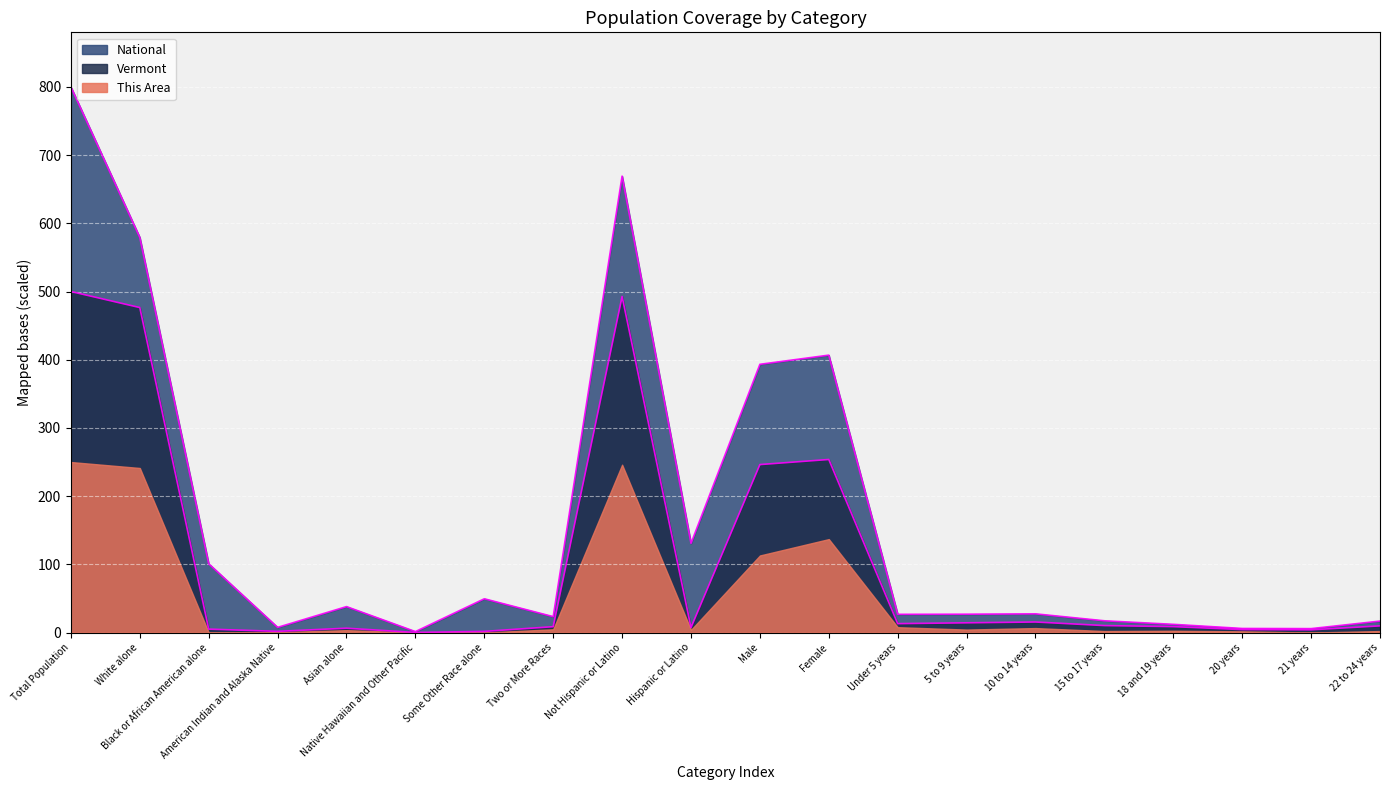

What is the maximum value shown in the chart?

800.0